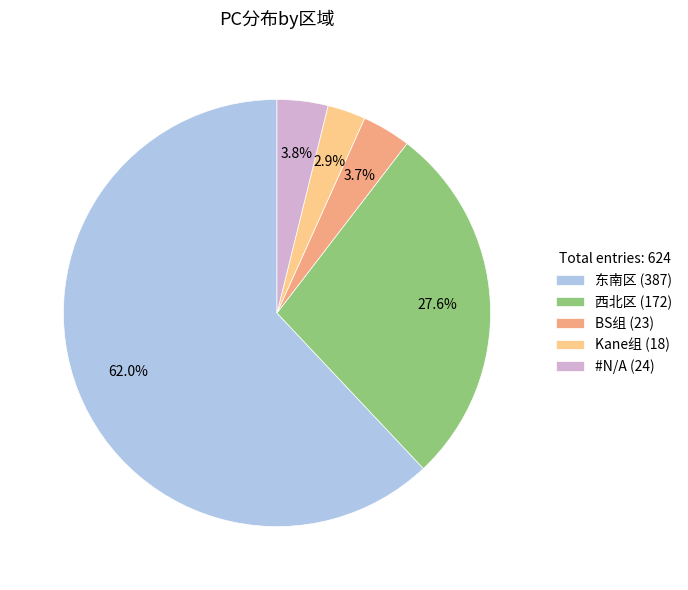

Do 东南区 (387) and #N/A (24) together represent more than half of the pie?

Yes